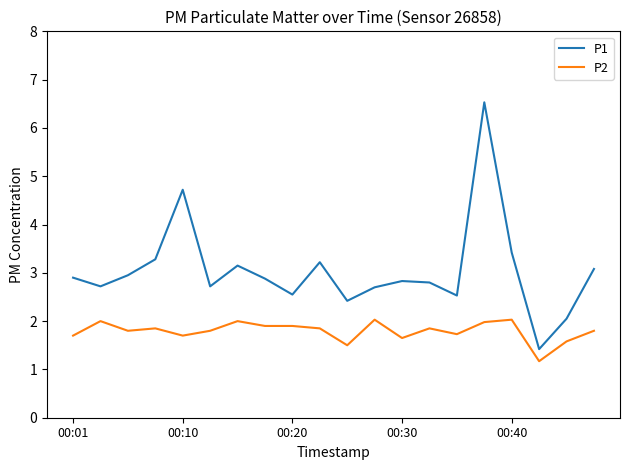

True or false: P1 and P2 cross at least once.

False